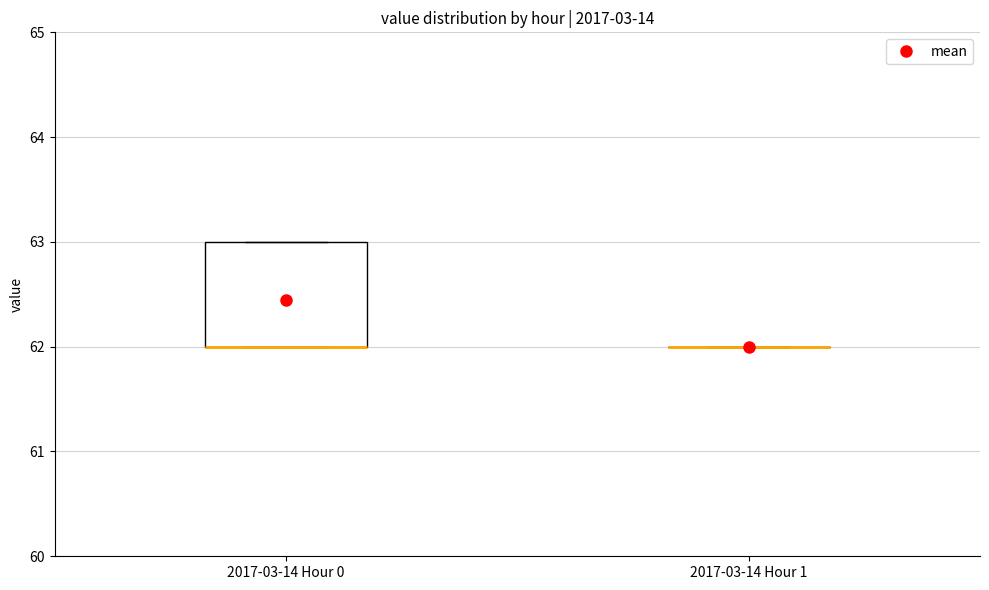

Reading left to right, read every box against the y-axis: the position of its median line, the range the box covers, and the ends of its whiskers. The values are not printed on the chart, so give them approximately, as read against the axis.

2017-03-14 Hour 0: median 62 (drawn on the box's lower edge), box 62 to 63, whiskers 62 to 63
2017-03-14 Hour 1: box collapsed to a line at 62, whiskers 62 to 62